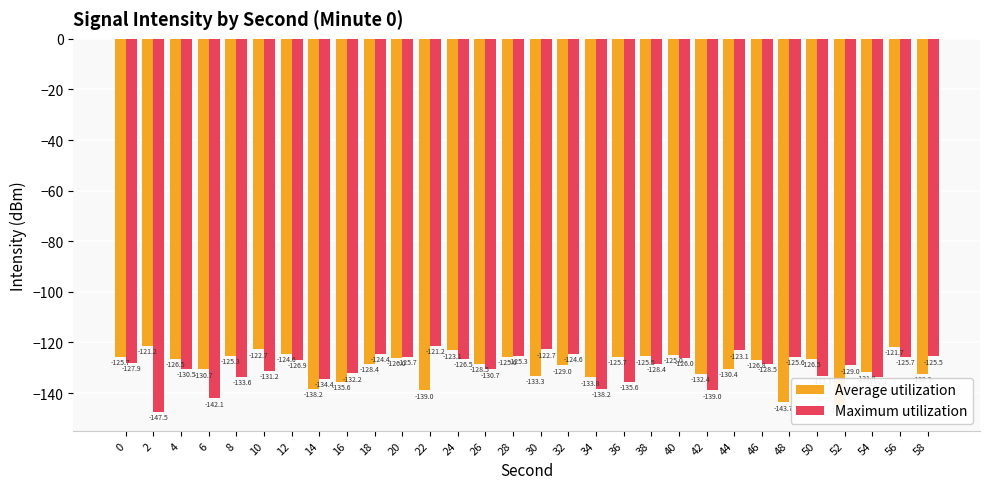

What is the sum of all Average utilization values?

-3883.5